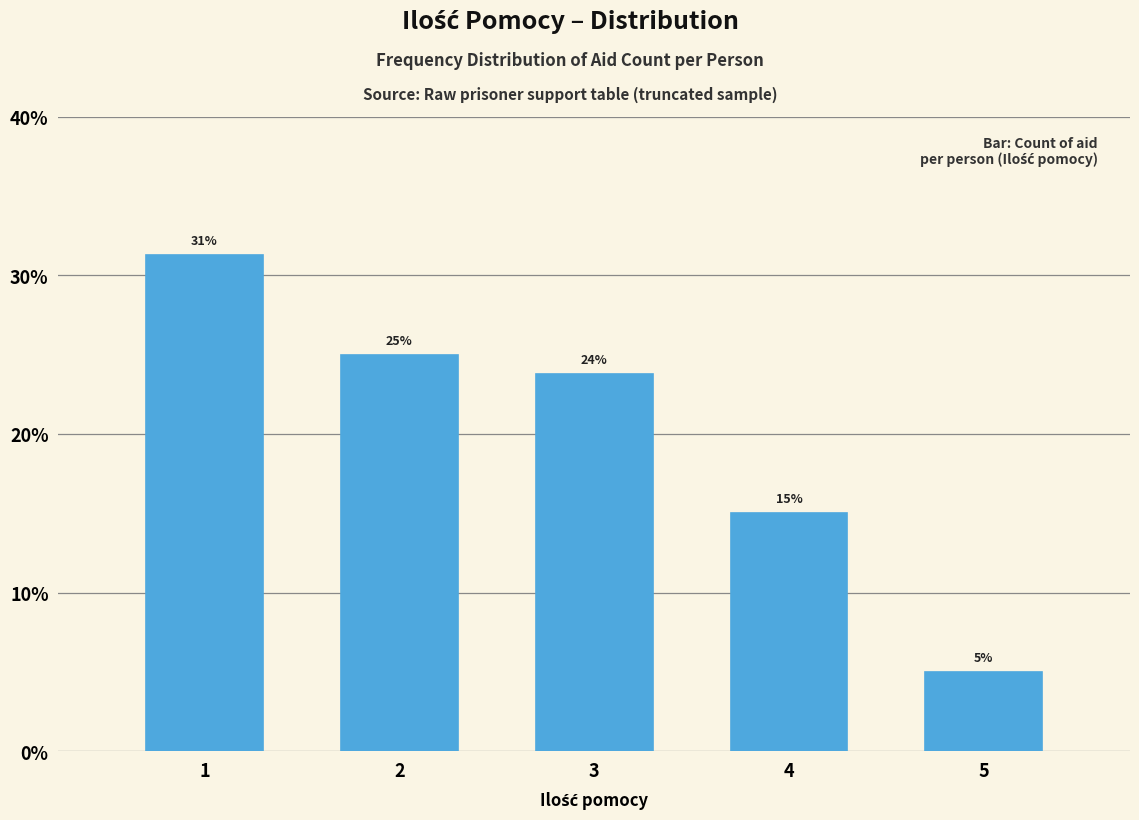

List the labels in order of value, largest first.

1, 2, 3, 4, 5